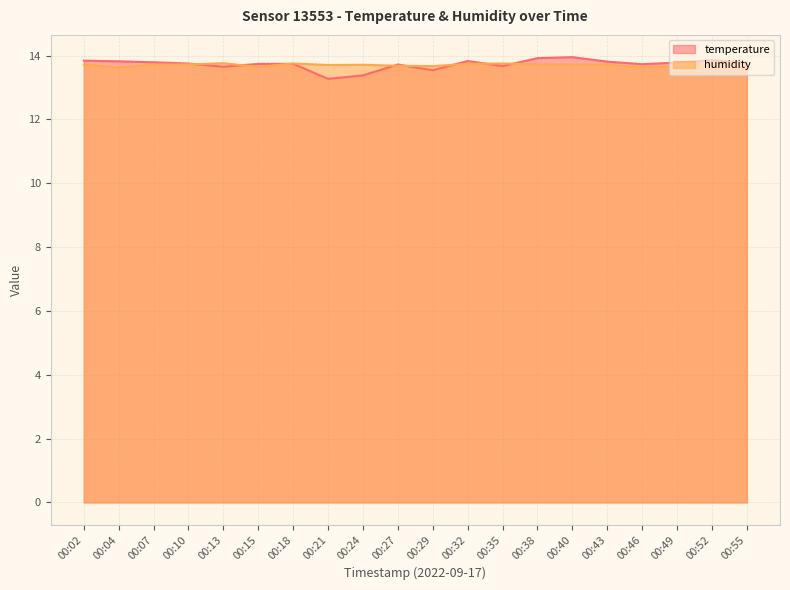

Reading left to right, what are all the values shown in this chart?

temperature: 00:02=13.8	00:04=13.8	00:07=13.8	00:10=13.8	00:13=13.7	00:15=13.7	00:18=13.7	00:21=13.3	00:24=13.4	00:27=13.7	00:29=13.5	00:32=13.8	00:35=13.7	00:38=13.9	00:40=13.9	00:43=13.8	00:46=13.7	00:49=13.8	00:52=13.8	00:55=13.8
humidity: 00:02=13.7	00:04=13.6	00:07=13.7	00:10=13.7	00:13=13.8	00:15=13.6	00:18=13.8	00:21=13.7	00:24=13.7	00:27=13.7	00:29=13.7	00:32=13.7	00:35=13.8	00:38=13.7	00:40=13.7	00:43=13.7	00:46=13.6	00:49=13.7	00:52=13.7	00:55=13.8